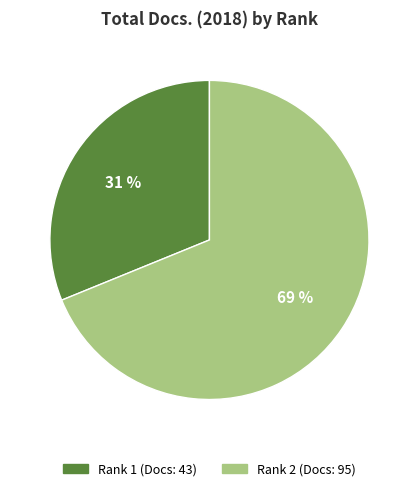

To the nearest percent, what is the difference between the largest and smallest slice percentages?

38%